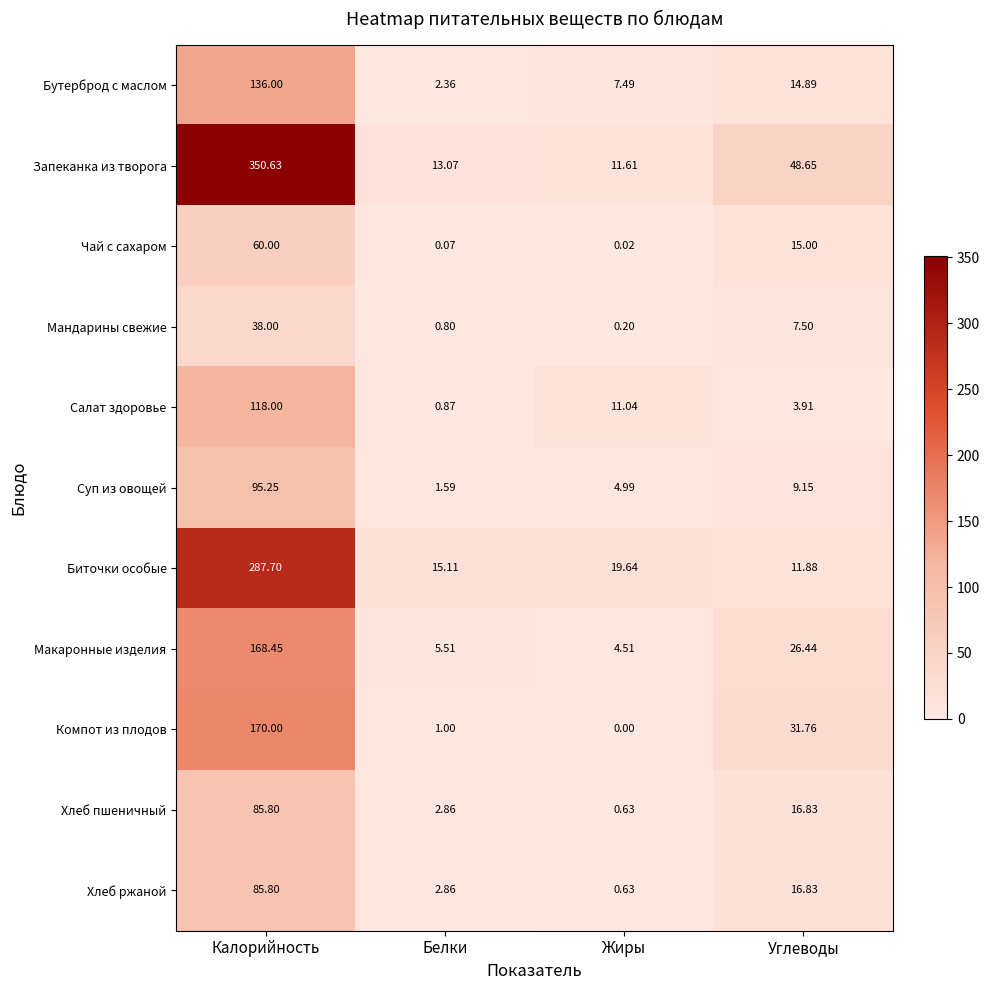

At which label is Суп из овощей closest to 48?

Углеводы